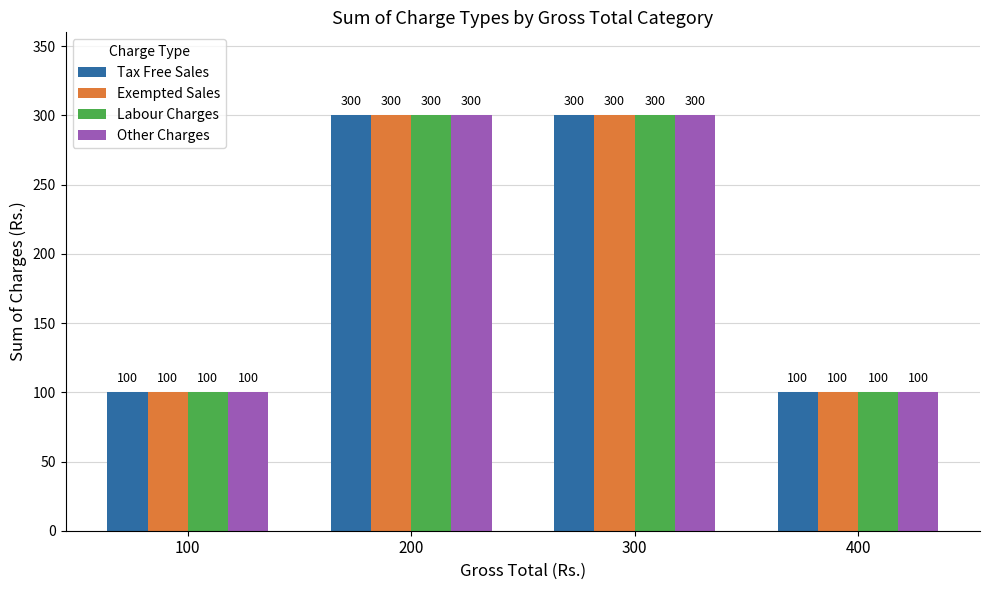

How many Labour Charges values are between 100 and 300?

4